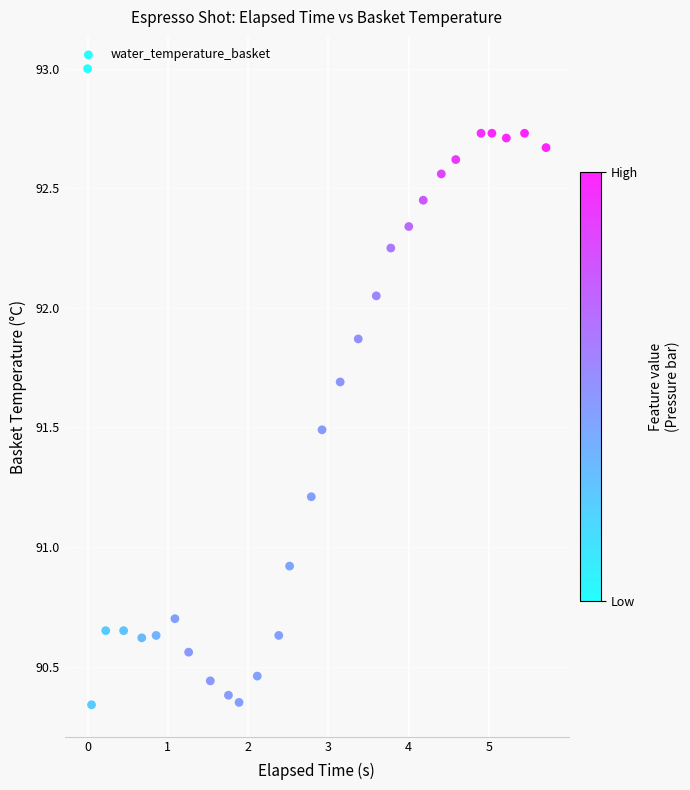

What is the range of Y values (max minus min)?

2.7